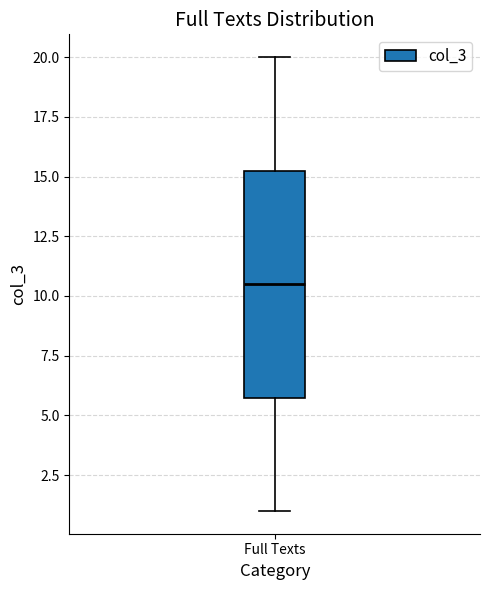

Read this box plot against the y-axis: the position of the median line, the range covered by the box, and the ends of both whiskers. The values are not printed on the chart, so give them approximately, as read against the axis.

median 10.5, box 6.0 to 15.5, whiskers 1.0 to 20.0